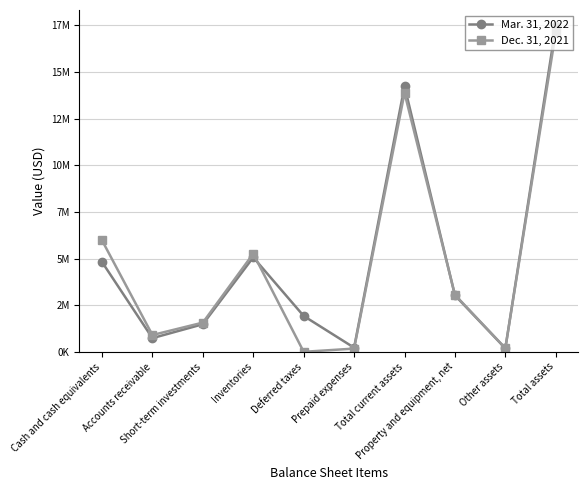

At which category does the chart reach its minimum across all series?

Deferred taxes